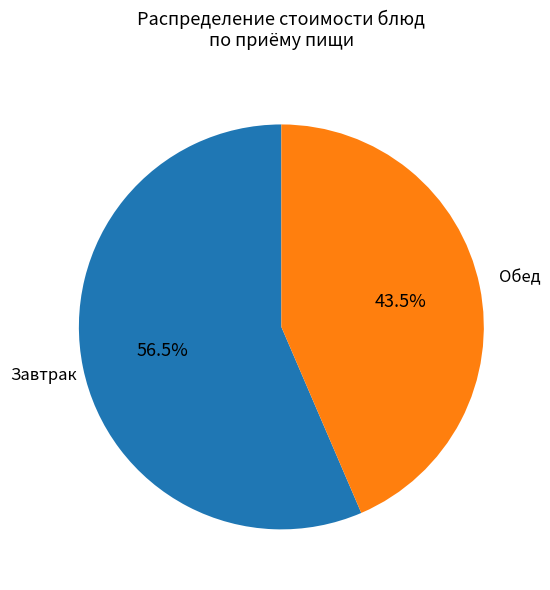

Between Завтрак and Обед, which is larger?

Завтрак